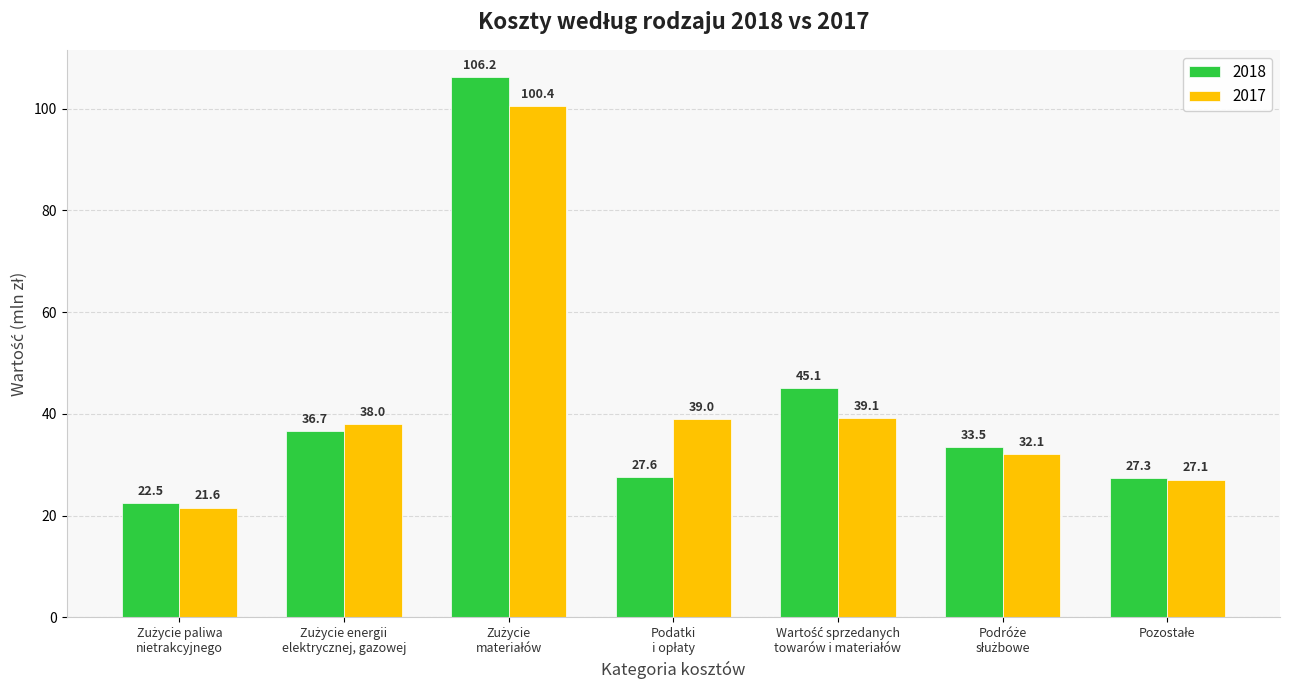

Which series has the widest spread of values?

2018